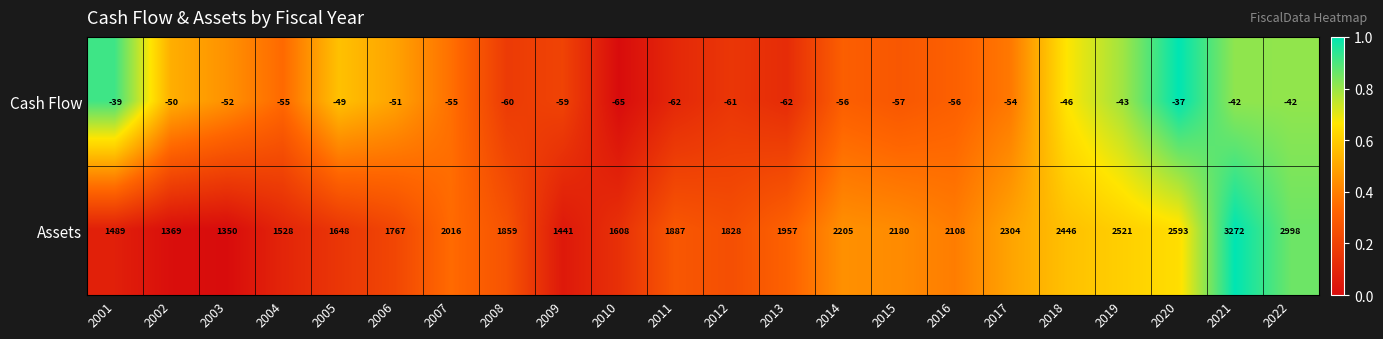

Which category has the lowest value in the Cash Flow series?

2010